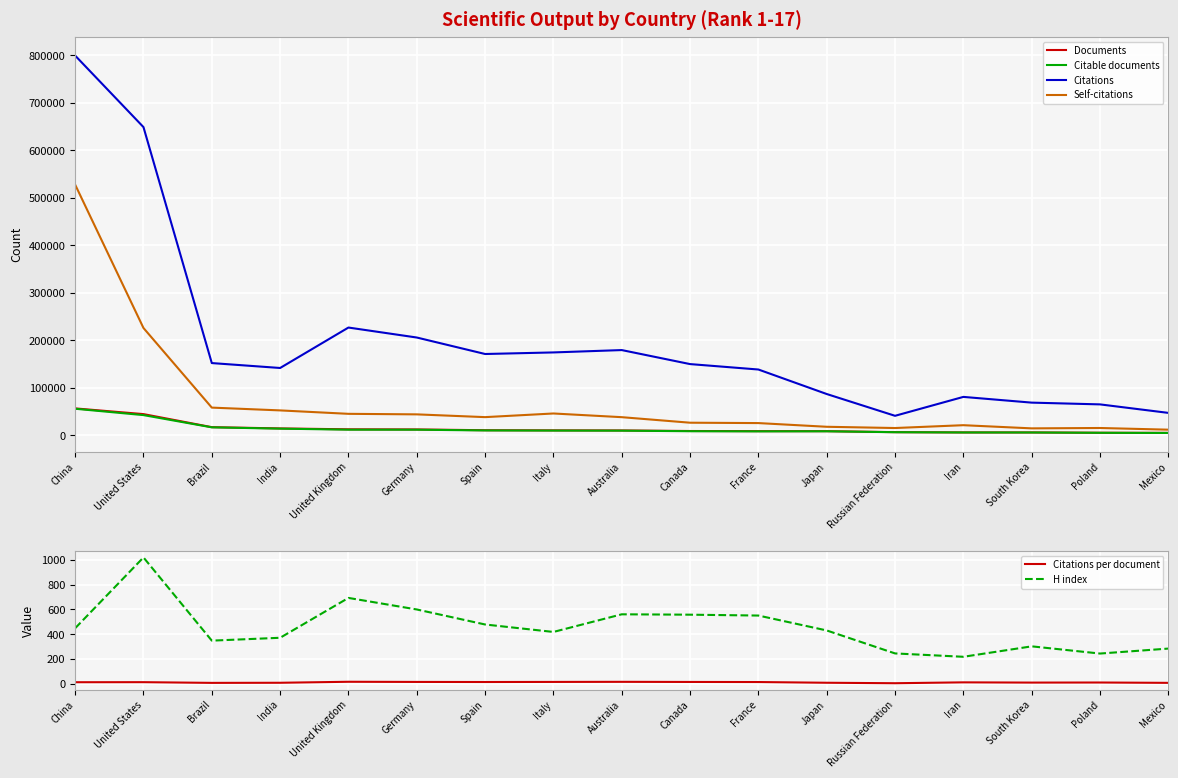

What is the value of the Self-citations point at the 14th from the left?

21455.0